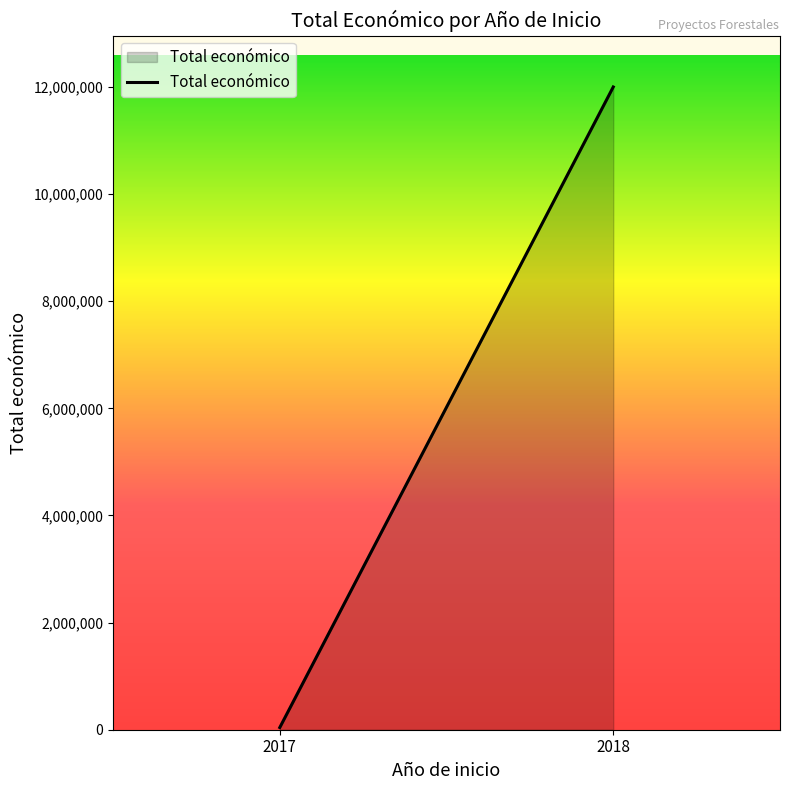

Does the chart display data point markers on the line(s)?

No